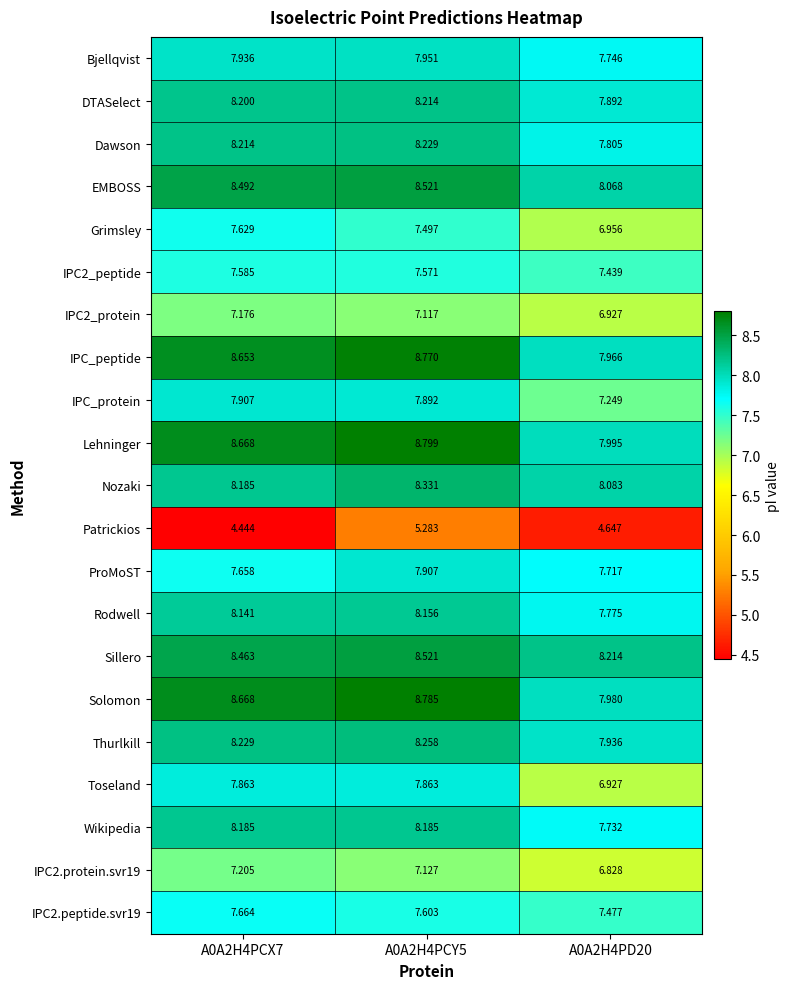

Is the value of Sillero at A0A2H4PD20 greater than the value of IPC2_peptide at A0A2H4PD20?

Yes